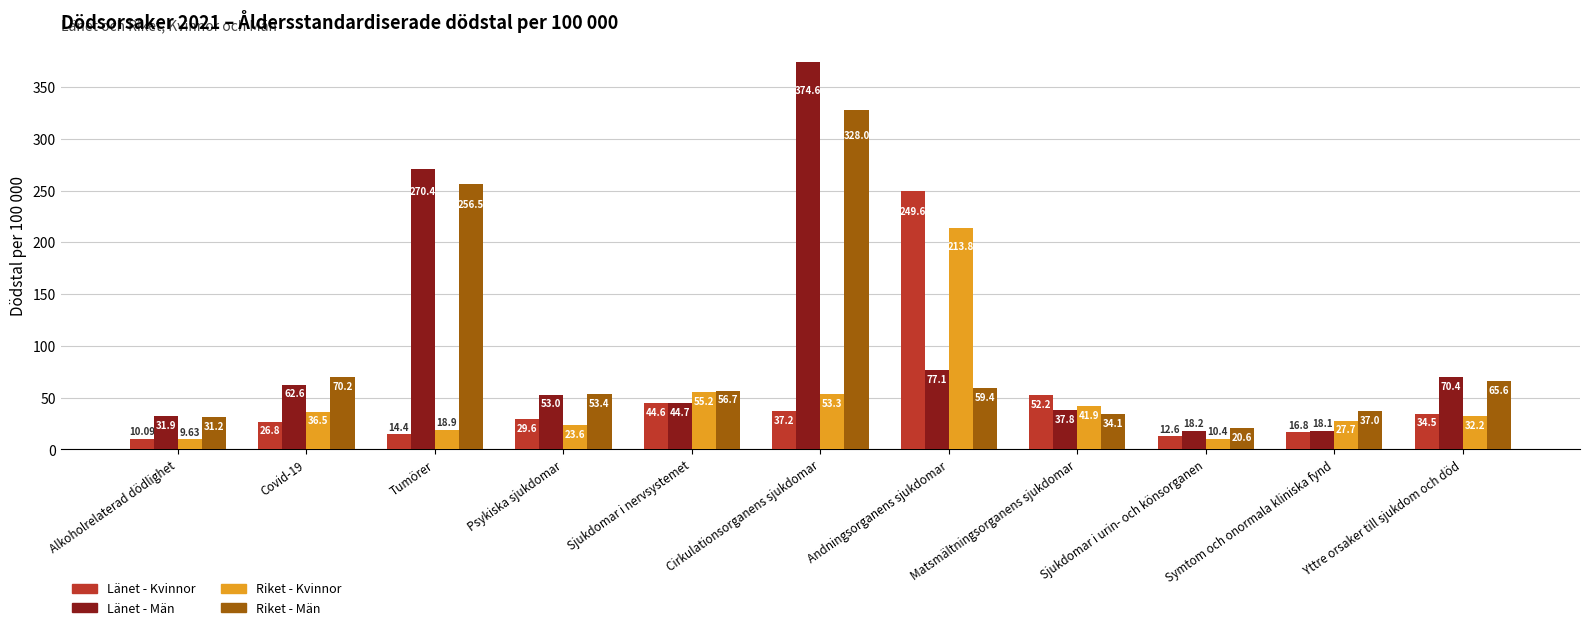

Is it true that Riket - Män equals 34.5 at Yttre orsaker till sjukdom och död?

False